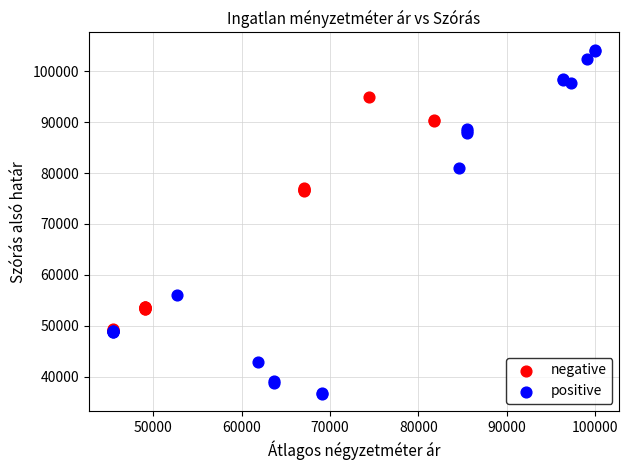

Which series contains the lowest Y value?

positive